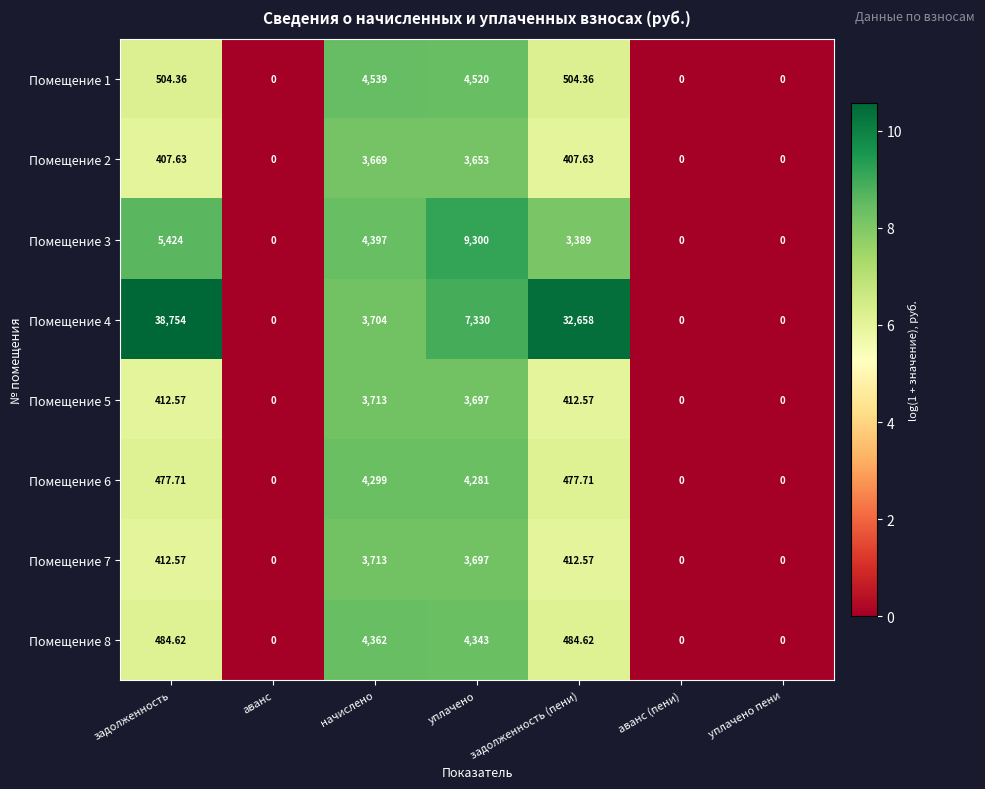

Where does the Помещение 8 series first go above 484?

задолженность